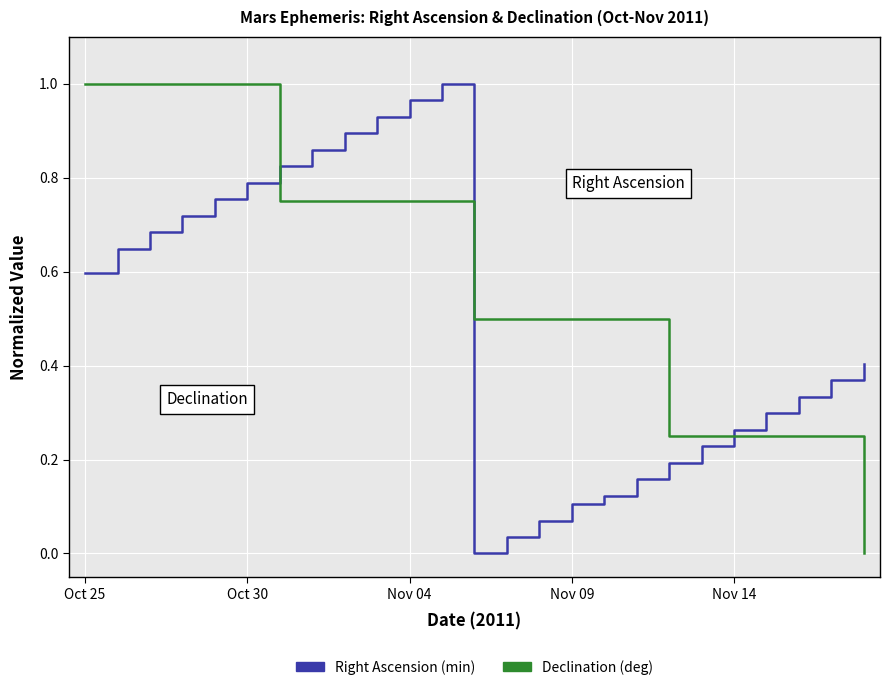

Rank the series by their average value, from highest to lowest.

Declination (deg), Right Ascension (min)